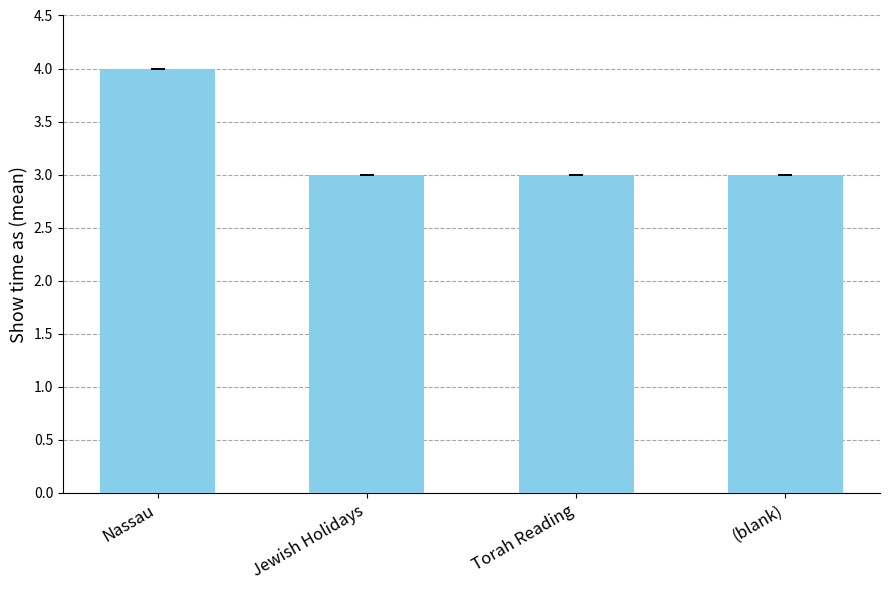

The chart shows a value of 2 at Nassau. True or false?

False